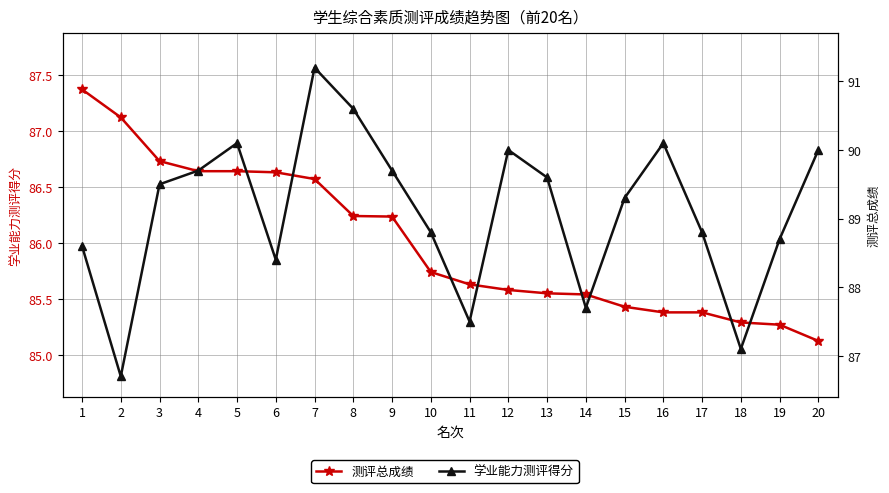

Between 1 and 9, which series saw the biggest shift?

测评总成绩